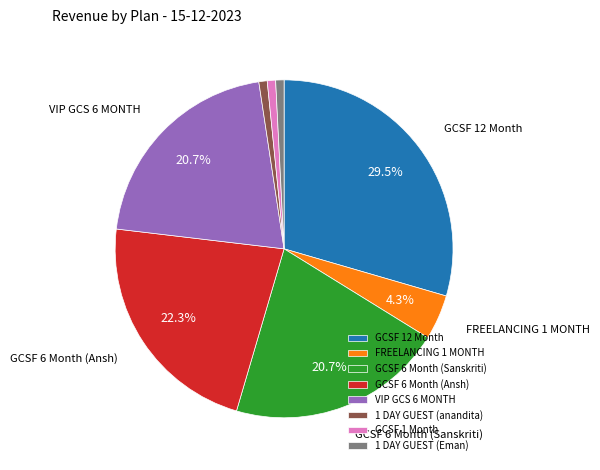

Which has a higher value, FREELANCING 1 MONTH or GCSF 6 Month (Sanskriti)?

GCSF 6 Month (Sanskriti)